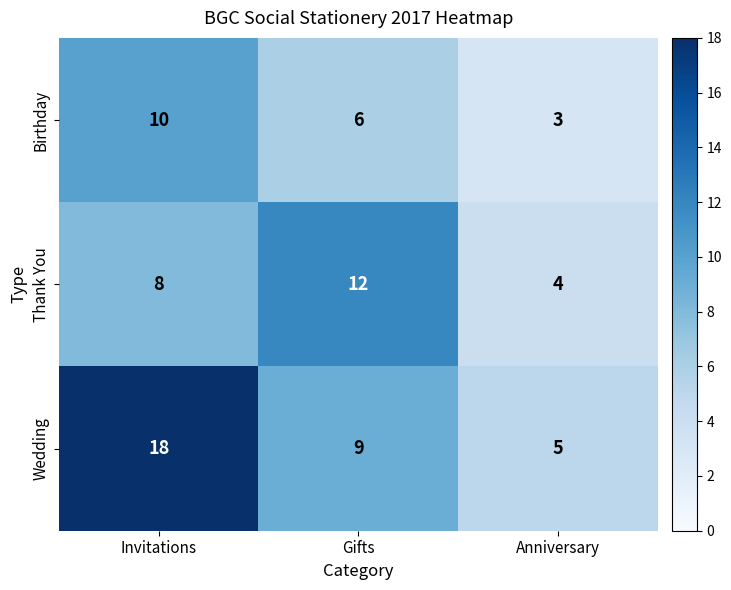

What is the minimum value shown in the chart?

3